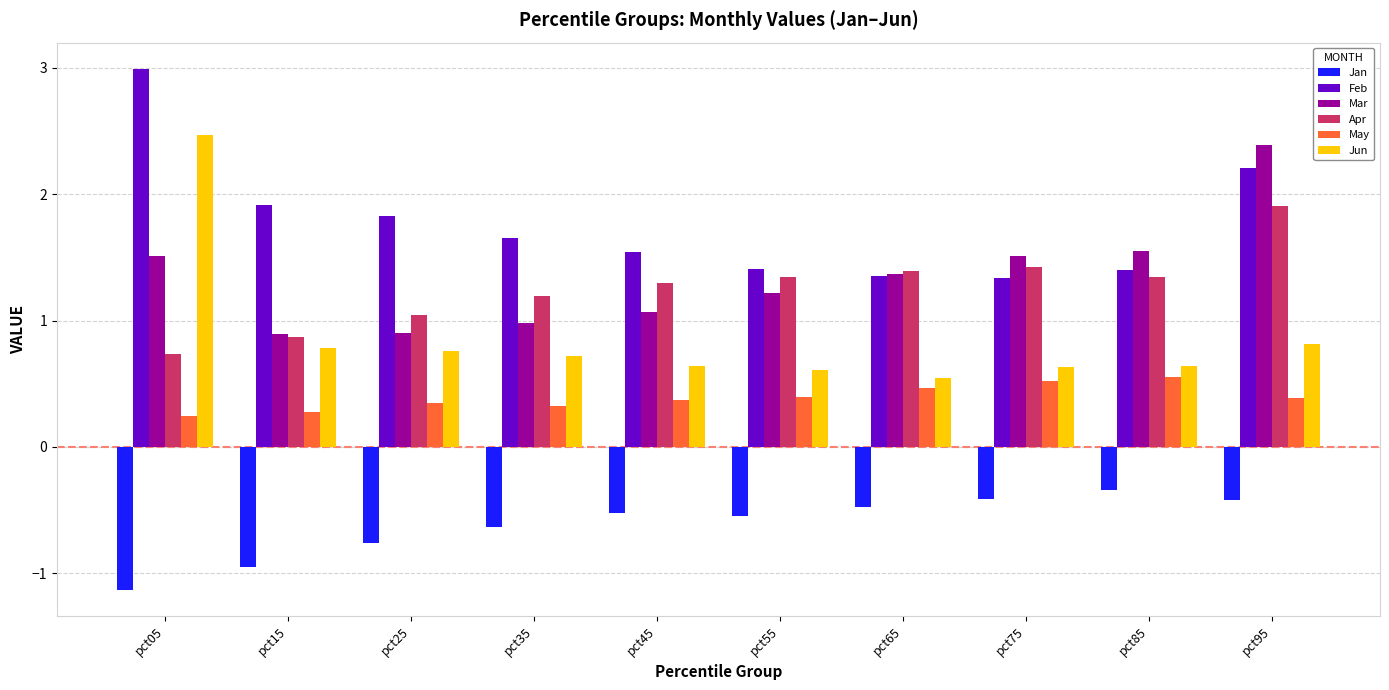

At which category is the sum across all series the highest?

pct95